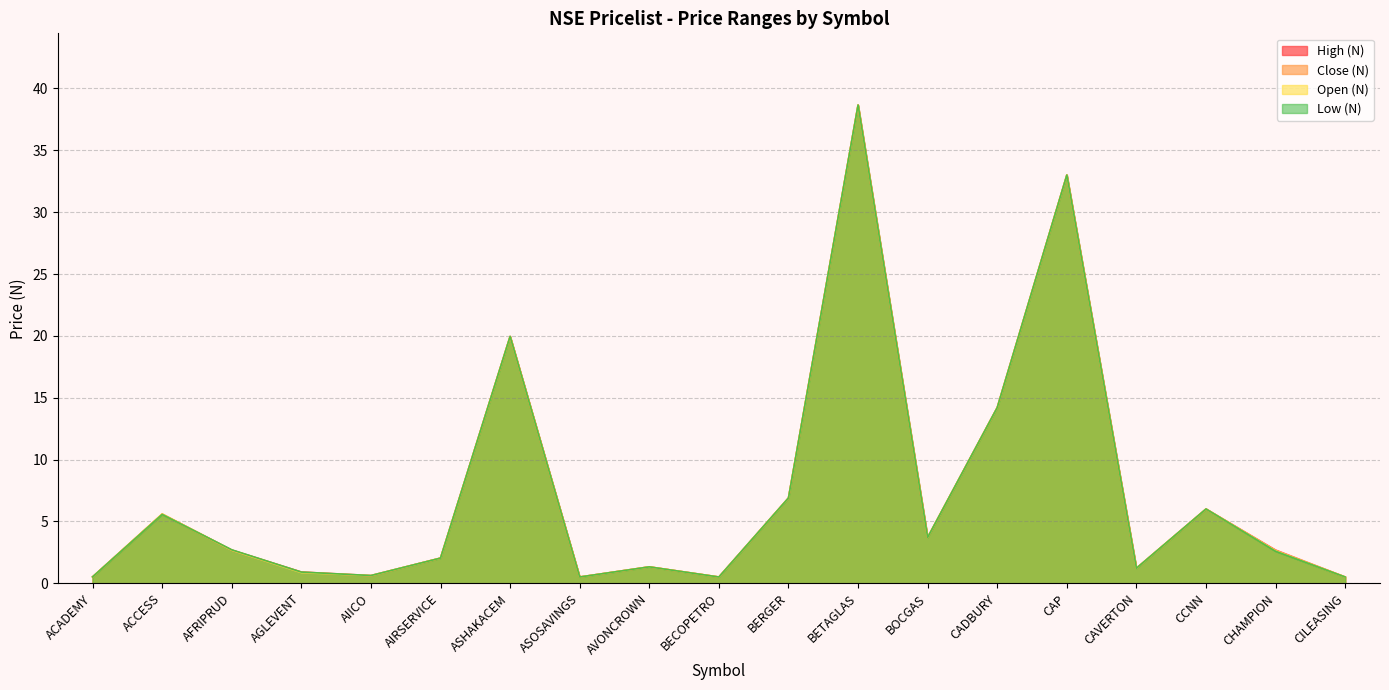

How many lines are shown in the chart?

4